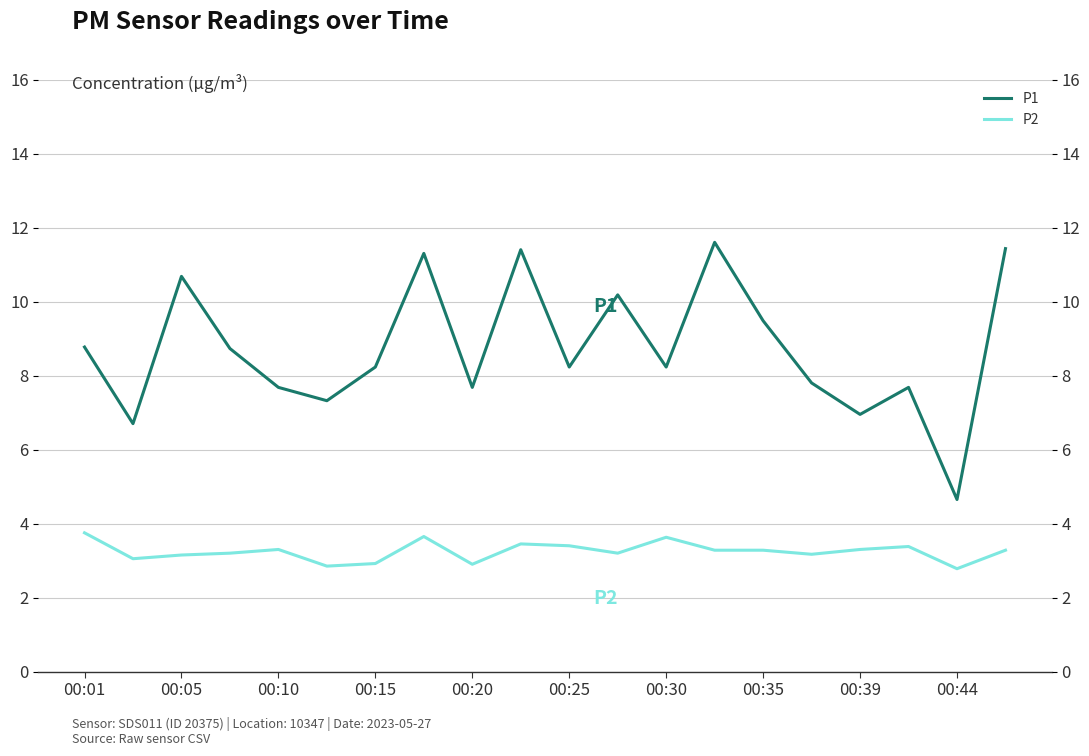

At how many categories does at least one series exceed 6?

19